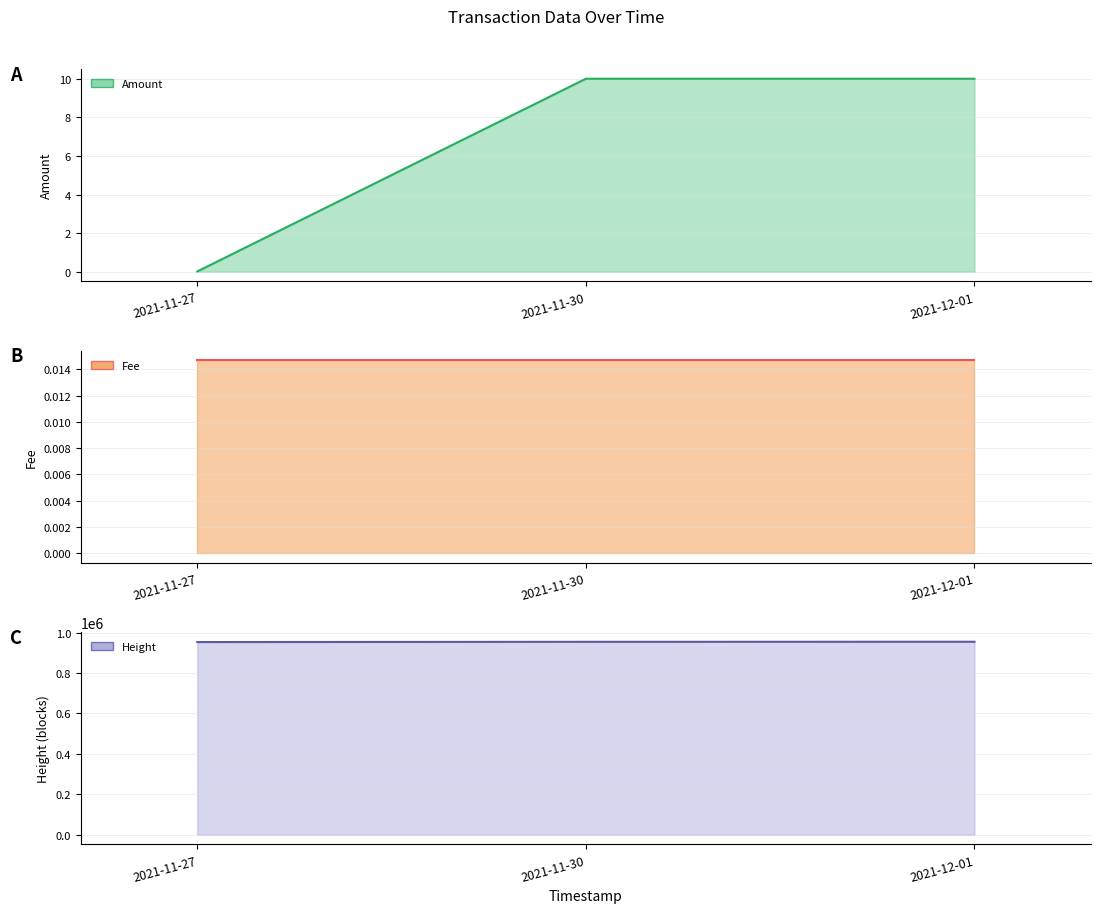

List the labels in order of Fee (line) value, largest first.

2021-11-27, 2021-11-30, 2021-12-01